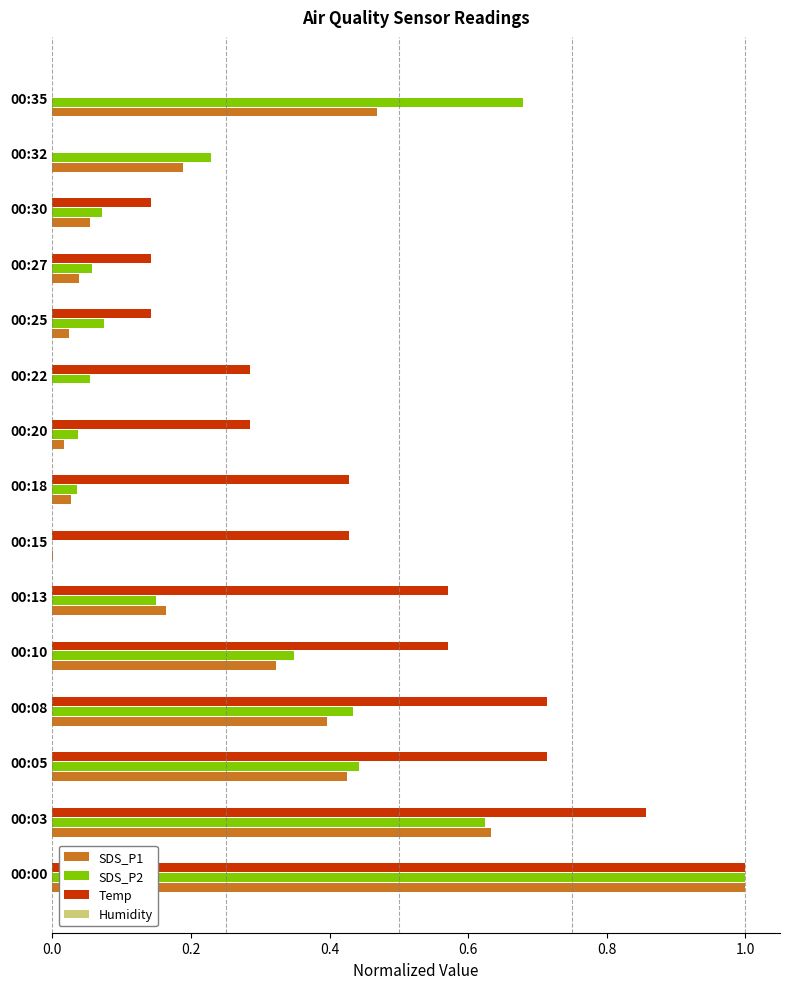

Which series changed the most between 00:08 and 00:20?

Temp